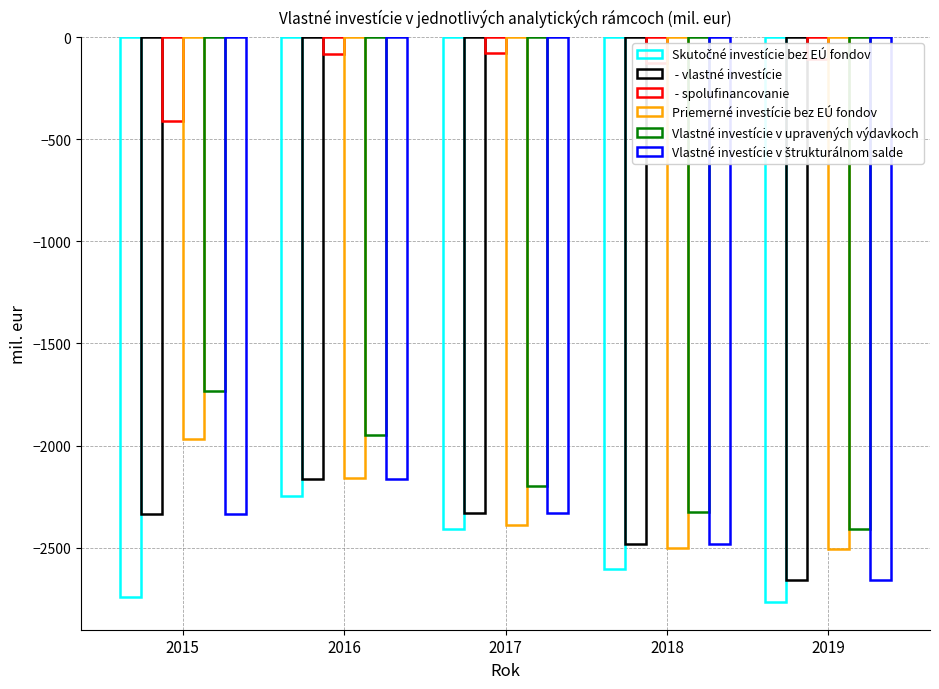

Reading right to left, what are all the values shown in this chart?

Skutočné investície bez EÚ fondov: 2019=-2763.8	2018=-2605.5	2017=-2410.9	2016=-2248.4	2015=-2743.0
 - vlastné investície: 2019=-2656.8	2018=-2479.9	2017=-2332.4	2016=-2164.2	2015=-2334.3
 - spolufinancovanie: 2019=-106.9	2018=-125.6	2017=-78.6	2016=-84.2	2015=-408.7
Priemerné investície bez EÚ fondov: 2019=-2507.1	2018=-2501.9	2017=-2387.9	2016=-2160.4	2015=-1969.3
Vlastné investície v upravených výdavkoch: 2019=-2408.3	2018=-2327.7	2017=-2200.1	2016=-1946.1	2015=-1732.4
Vlastné investície v štrukturálnom salde: 2019=-2656.8	2018=-2479.9	2017=-2332.4	2016=-2164.2	2015=-2334.3